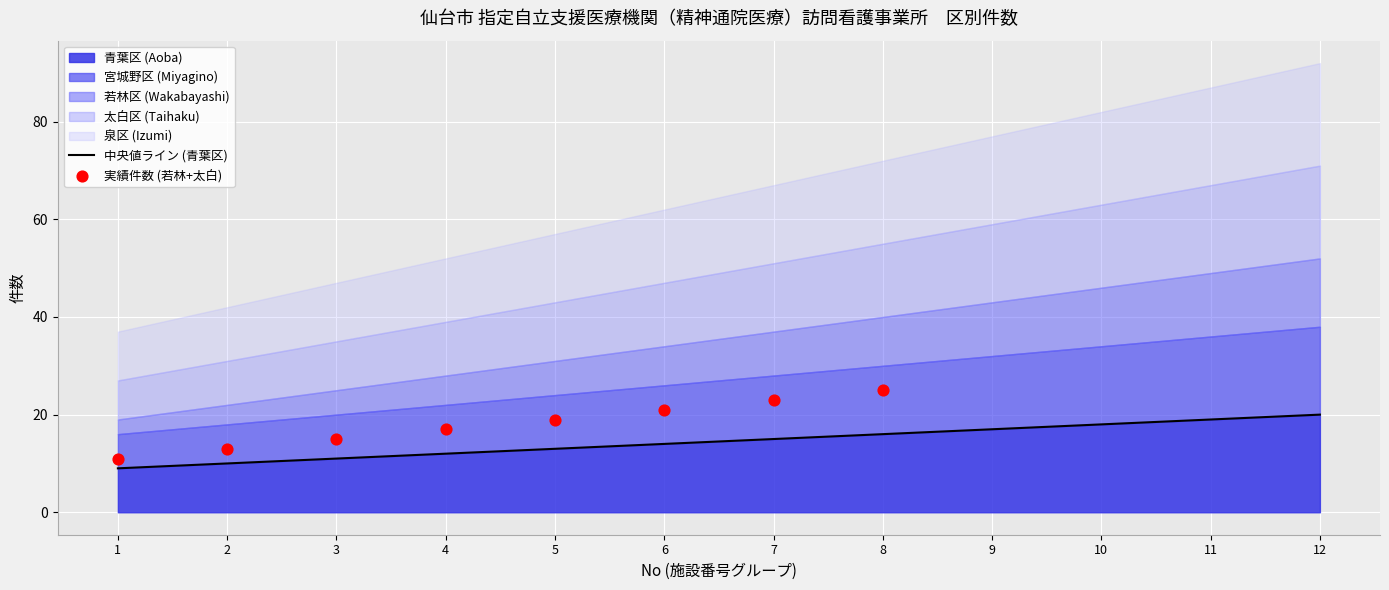

What are all the series names shown in the legend?

青葉区 (Aoba), 宮城野区 (Miyagino), 若林区 (Wakabayashi), 太白区 (Taihaku), 泉区 (Izumi)